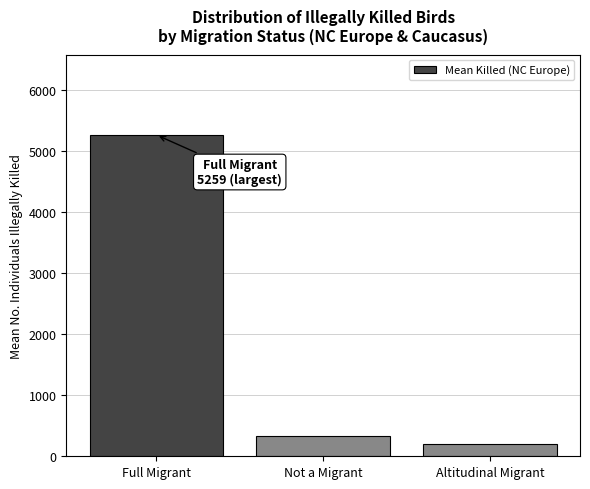

Count the number of data series in this chart.

1